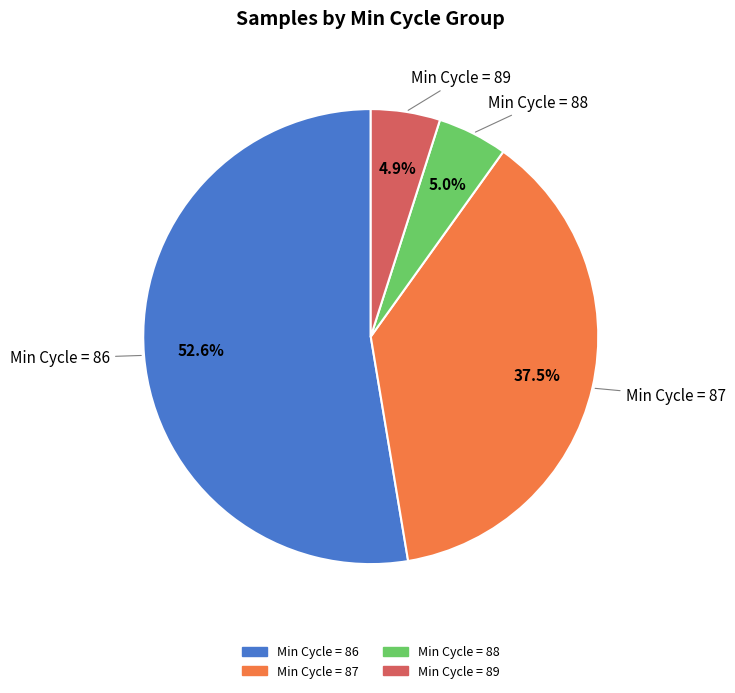

Does any single category account for the majority?

Yes